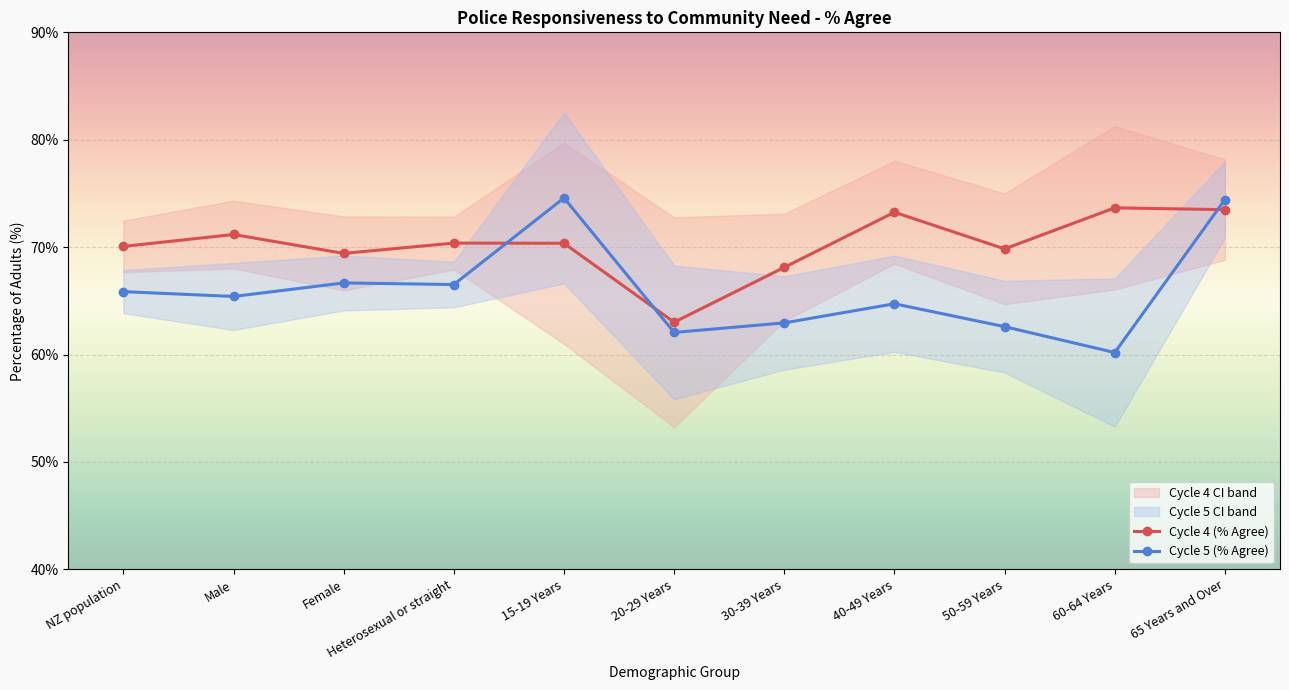

The value of Cycle 5 (% Agree) at NZ population is 65.9. True or false?

True